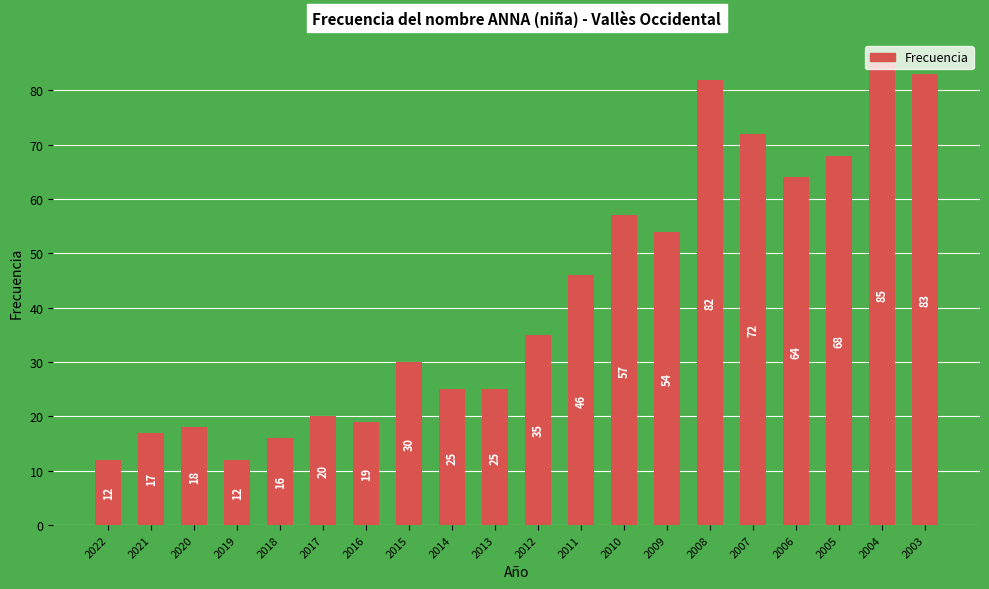

Which category has the highest value across all series?

2004